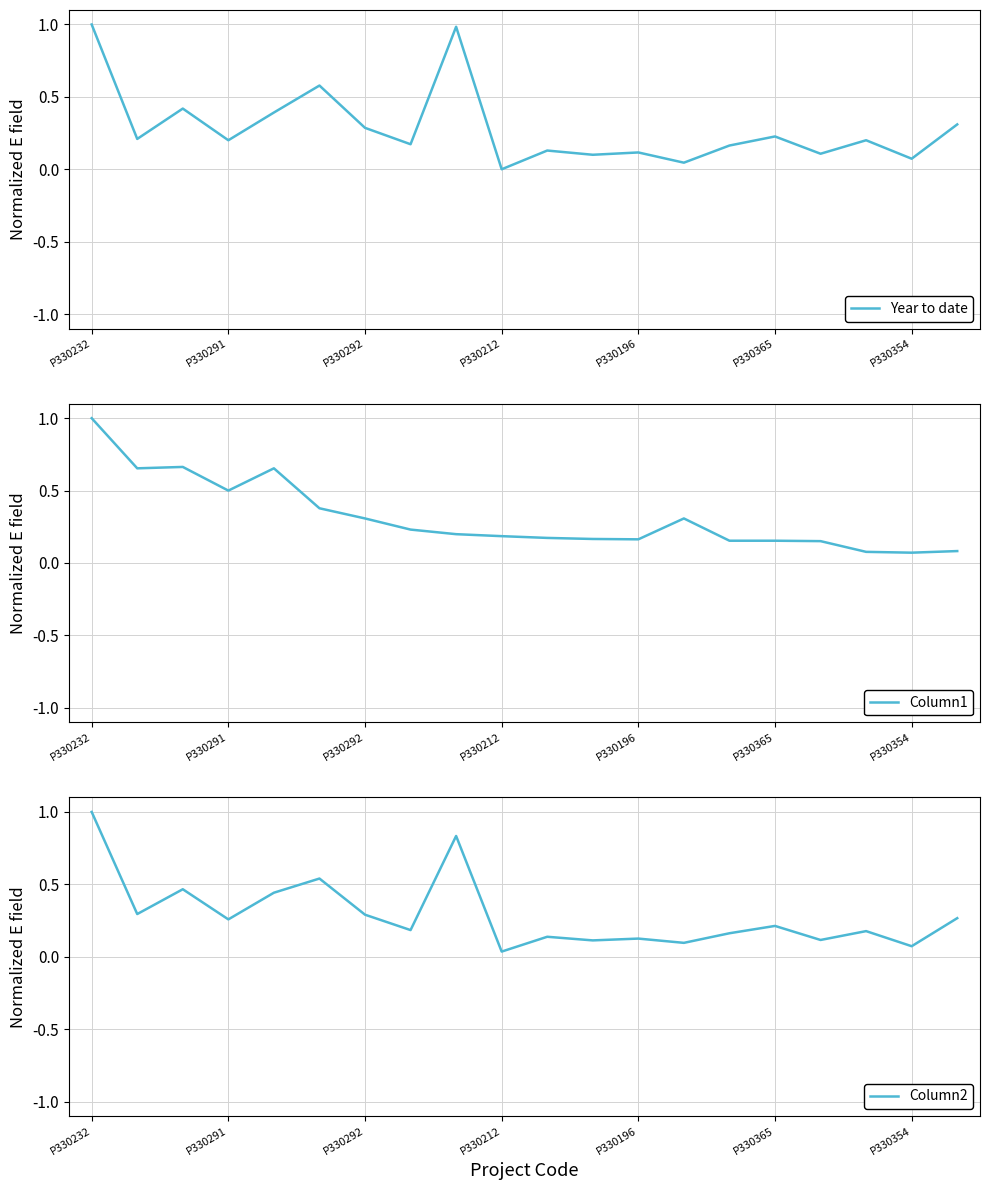

What value does the Column1 series have at 11?

0.2